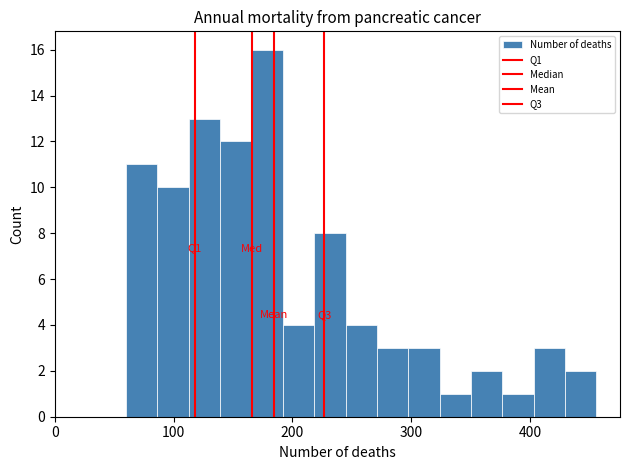

Around what value on the x-axis is the tallest bar? Give the approximate position of its centre, as read against the axis.

180